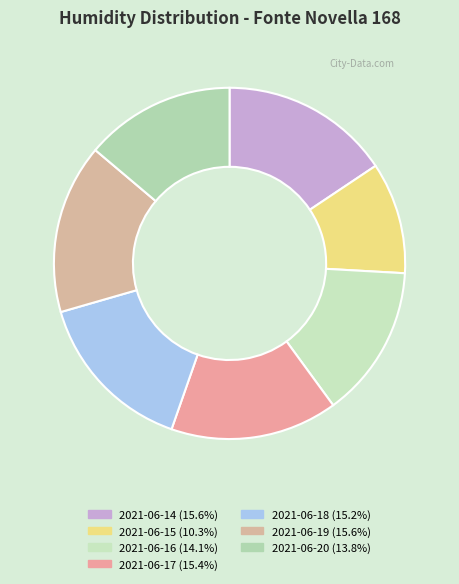

What portion of the pie excludes 2021-06-18?

84.8%